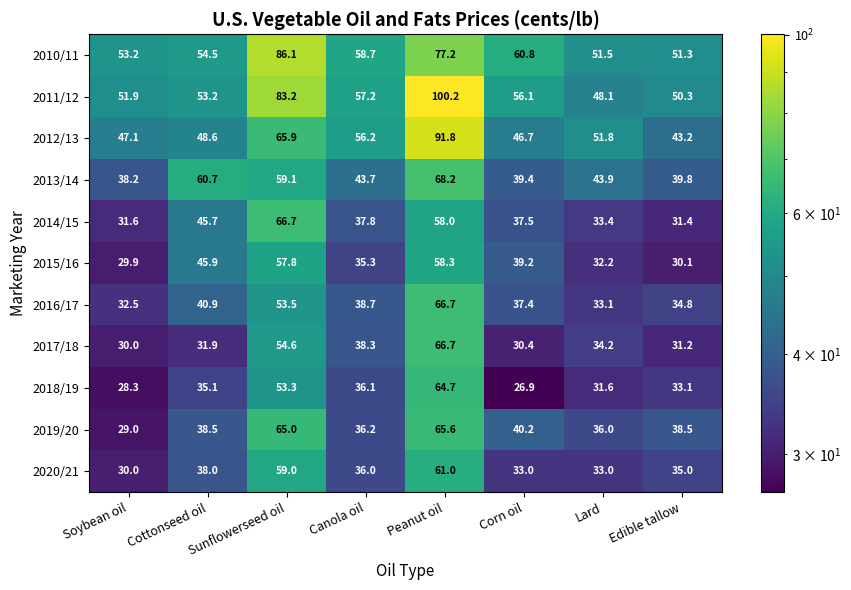

True or false: 2016/17 has a value of 38.7 at Canola oil.

True